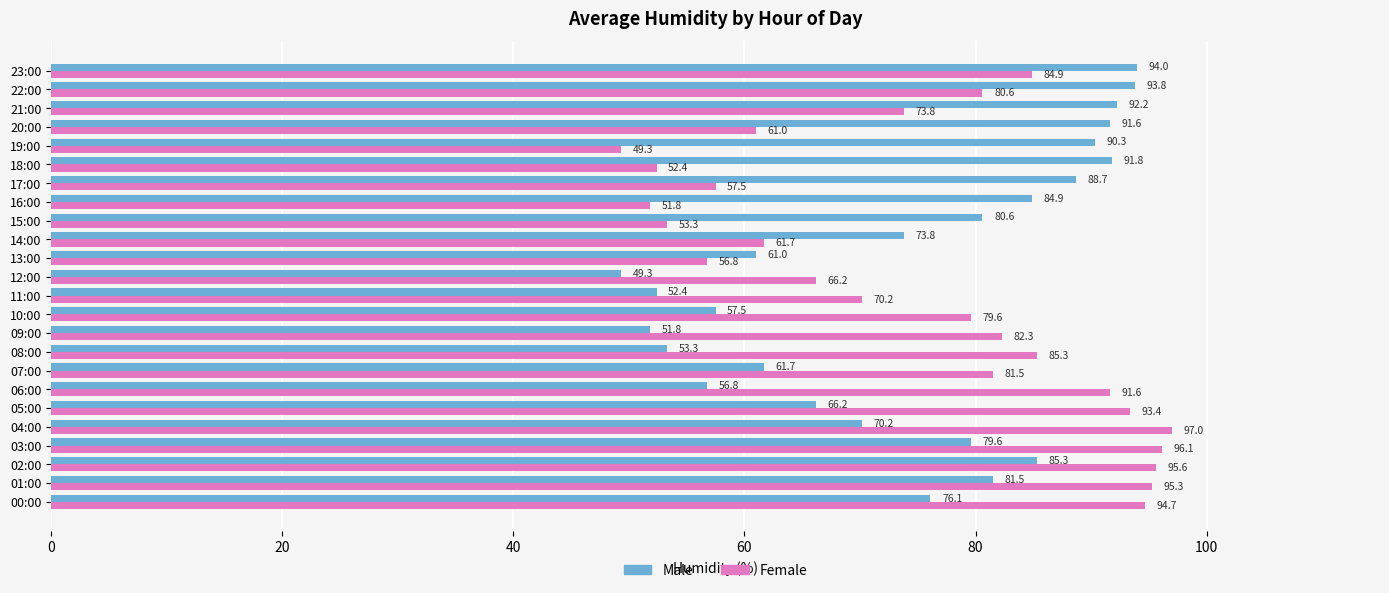

List the series in order of their peak value, highest first.

Female, Male